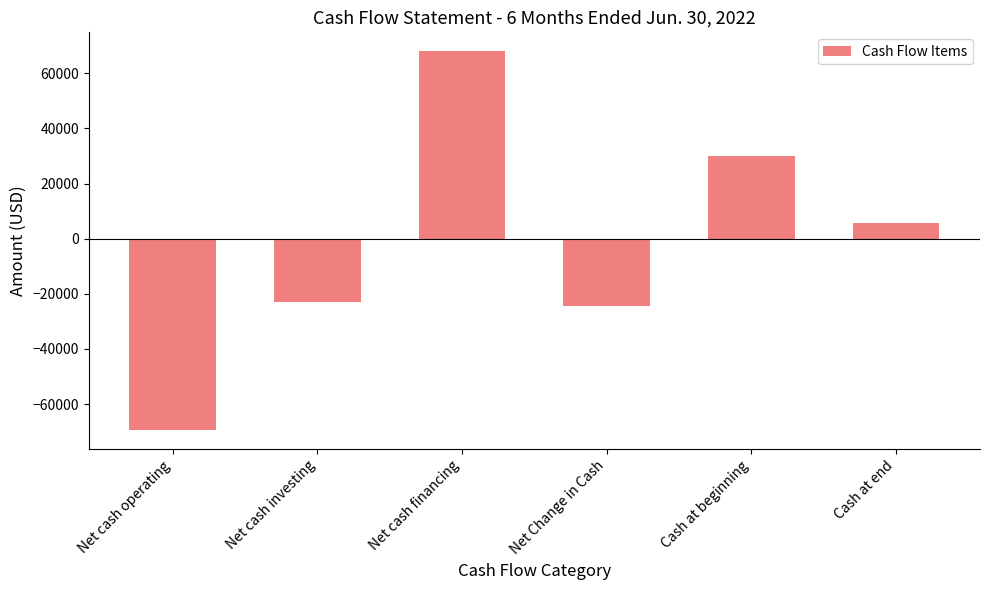

How many values are above zero?

3